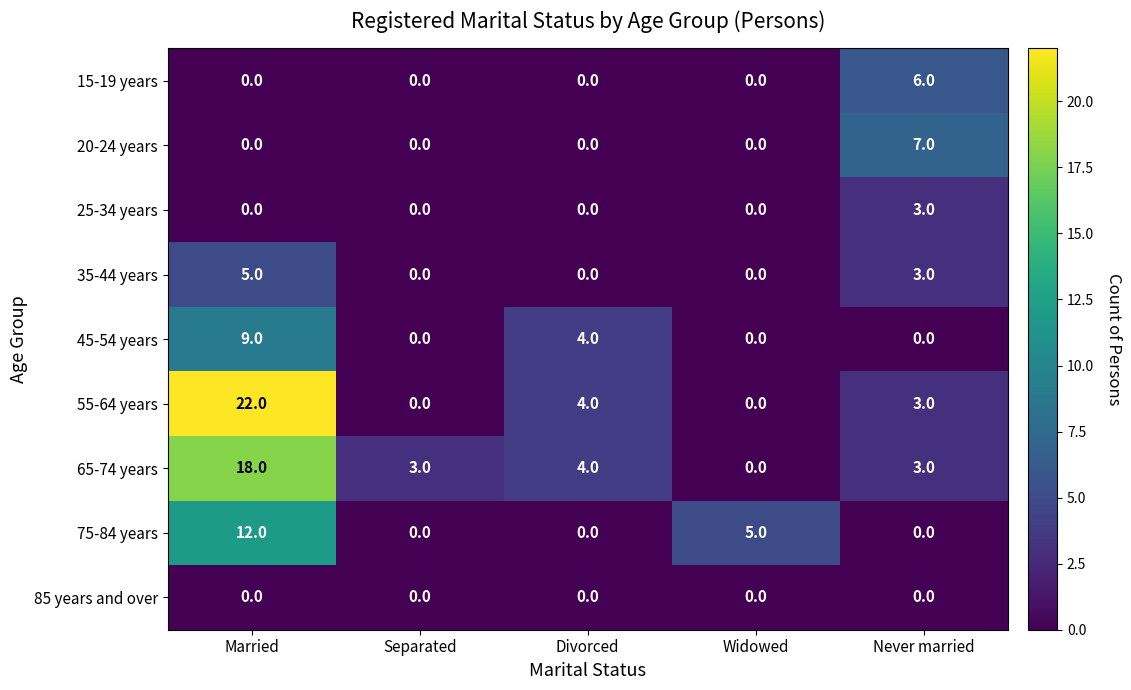

List the series in order of their peak value, highest first.

55-64 years, 65-74 years, 75-84 years, 45-54 years, 20-24 years, 15-19 years, 35-44 years, 25-34 years, 85 years and over